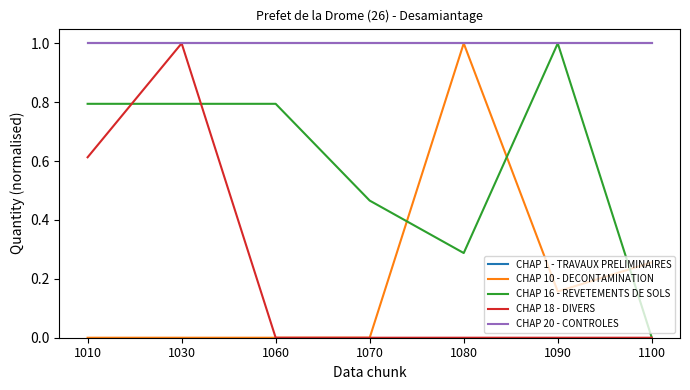

Which category has the lowest value in the CHAP 1 - TRAVAUX PRELIMINAIRES series?

1010